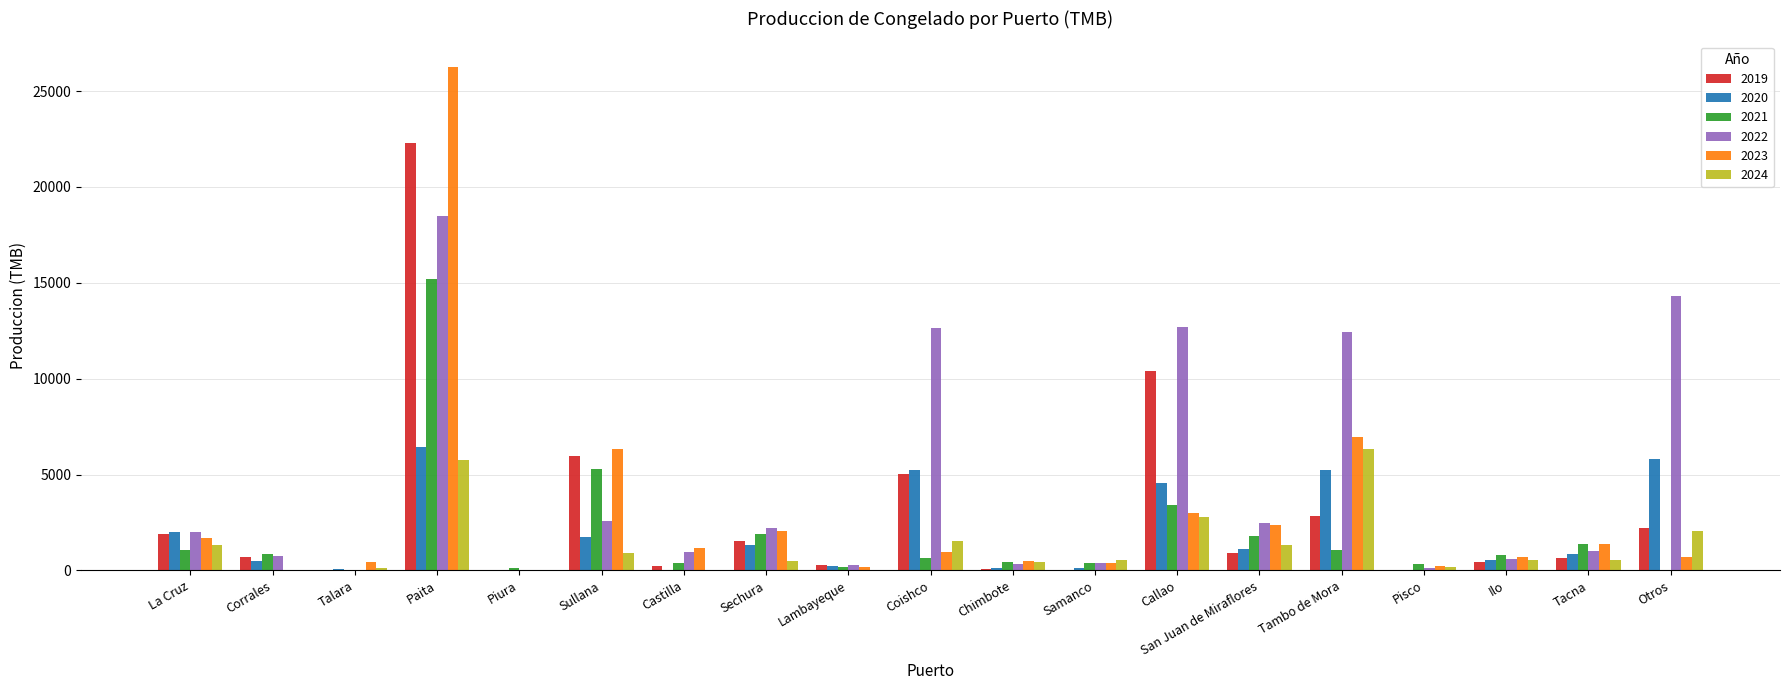

How many series are shown in this chart?

6